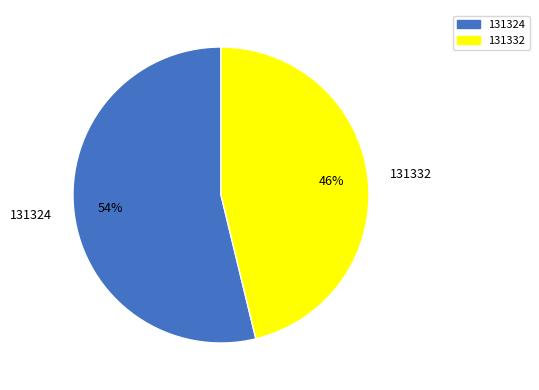

How many segments does this pie chart have?

2